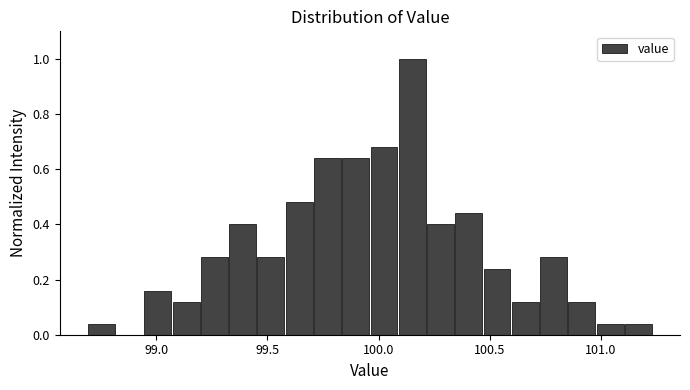

Around what value on the x-axis is the tallest bar? Give the approximate position of its centre, as read against the axis.

100.15